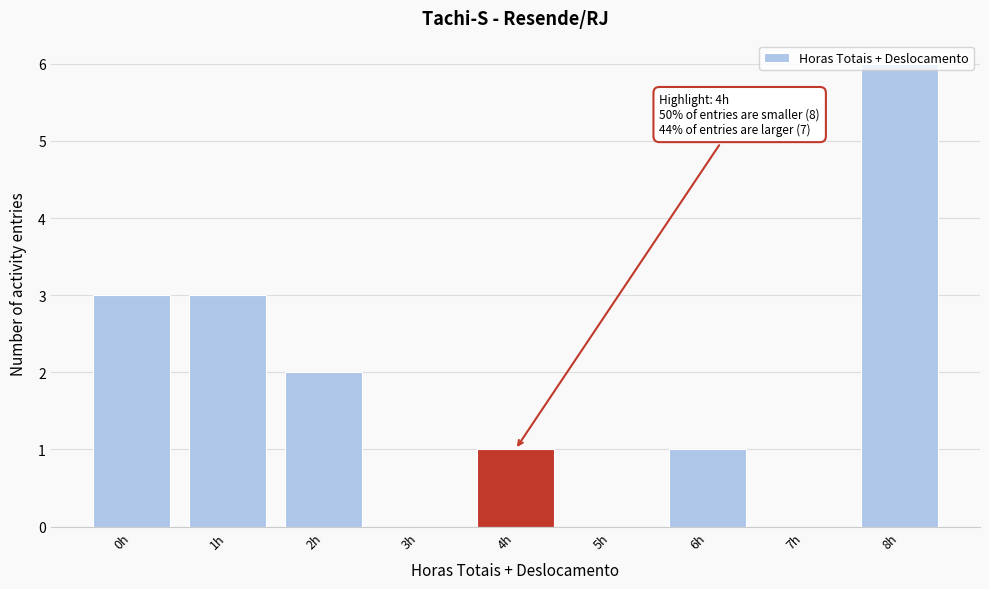

Which range on the x-axis has the tallest bar?

7.5 to 8.5